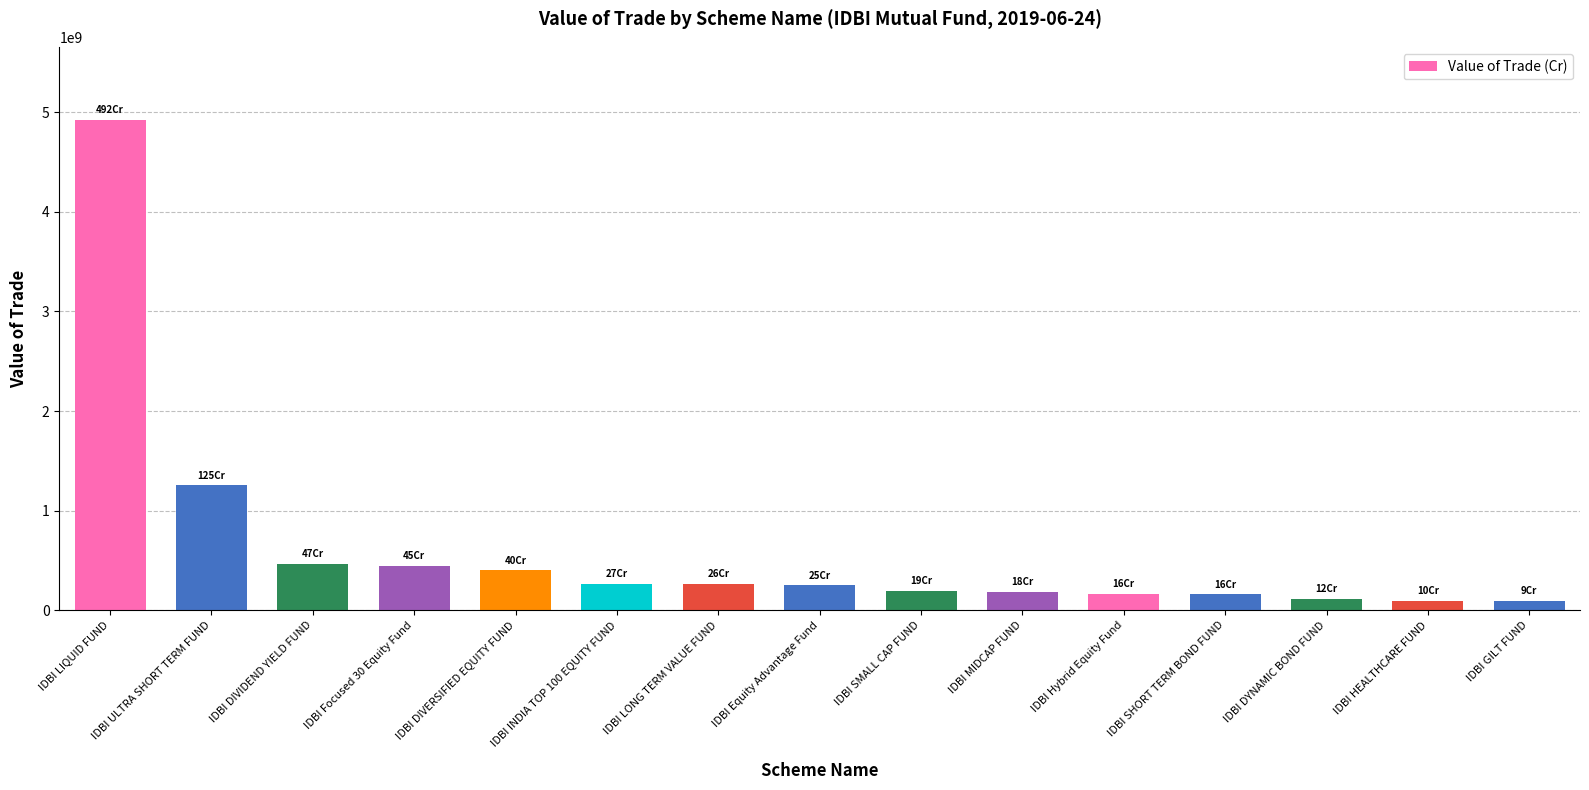

What is the maximum value shown in the chart?

4918760957.0